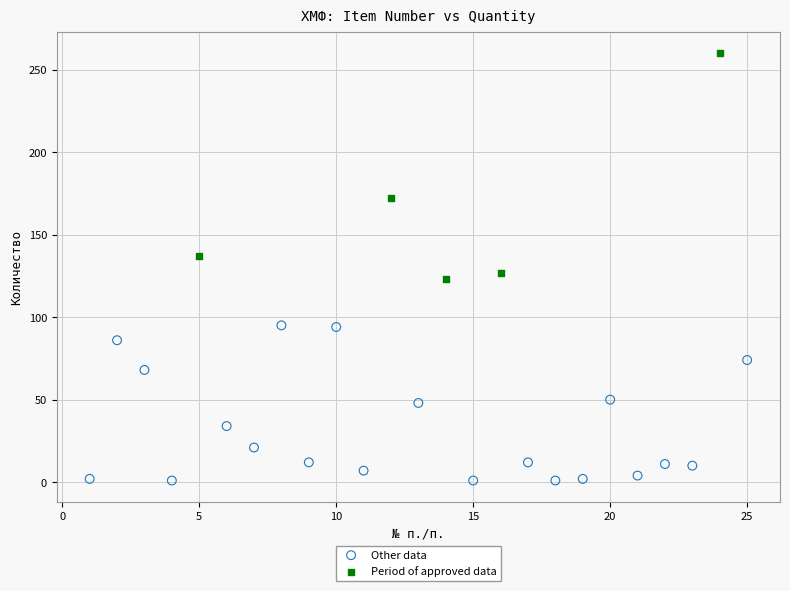

Which series has the largest Y range (max minus min)?

Period of approved data